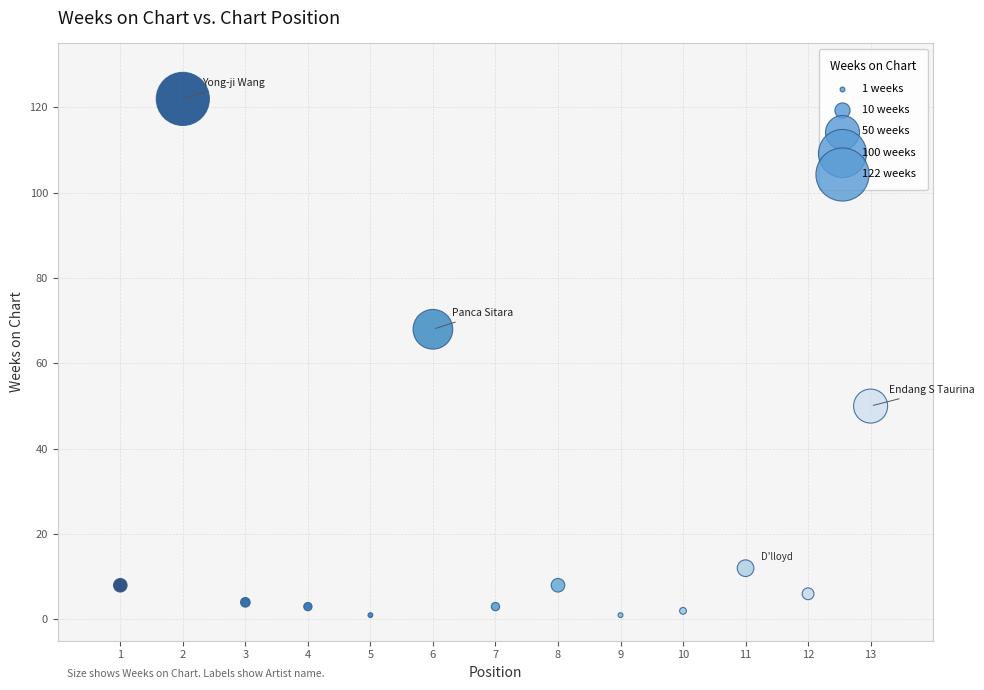

What Y value in the scatter plot is closest to 61?

68